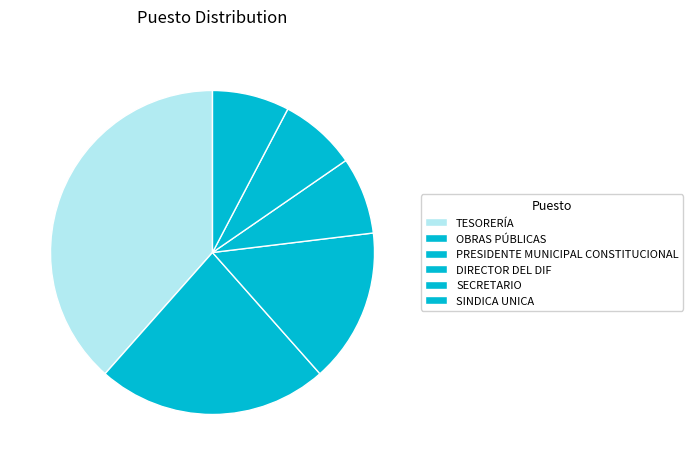

How many segments does this pie chart have?

6